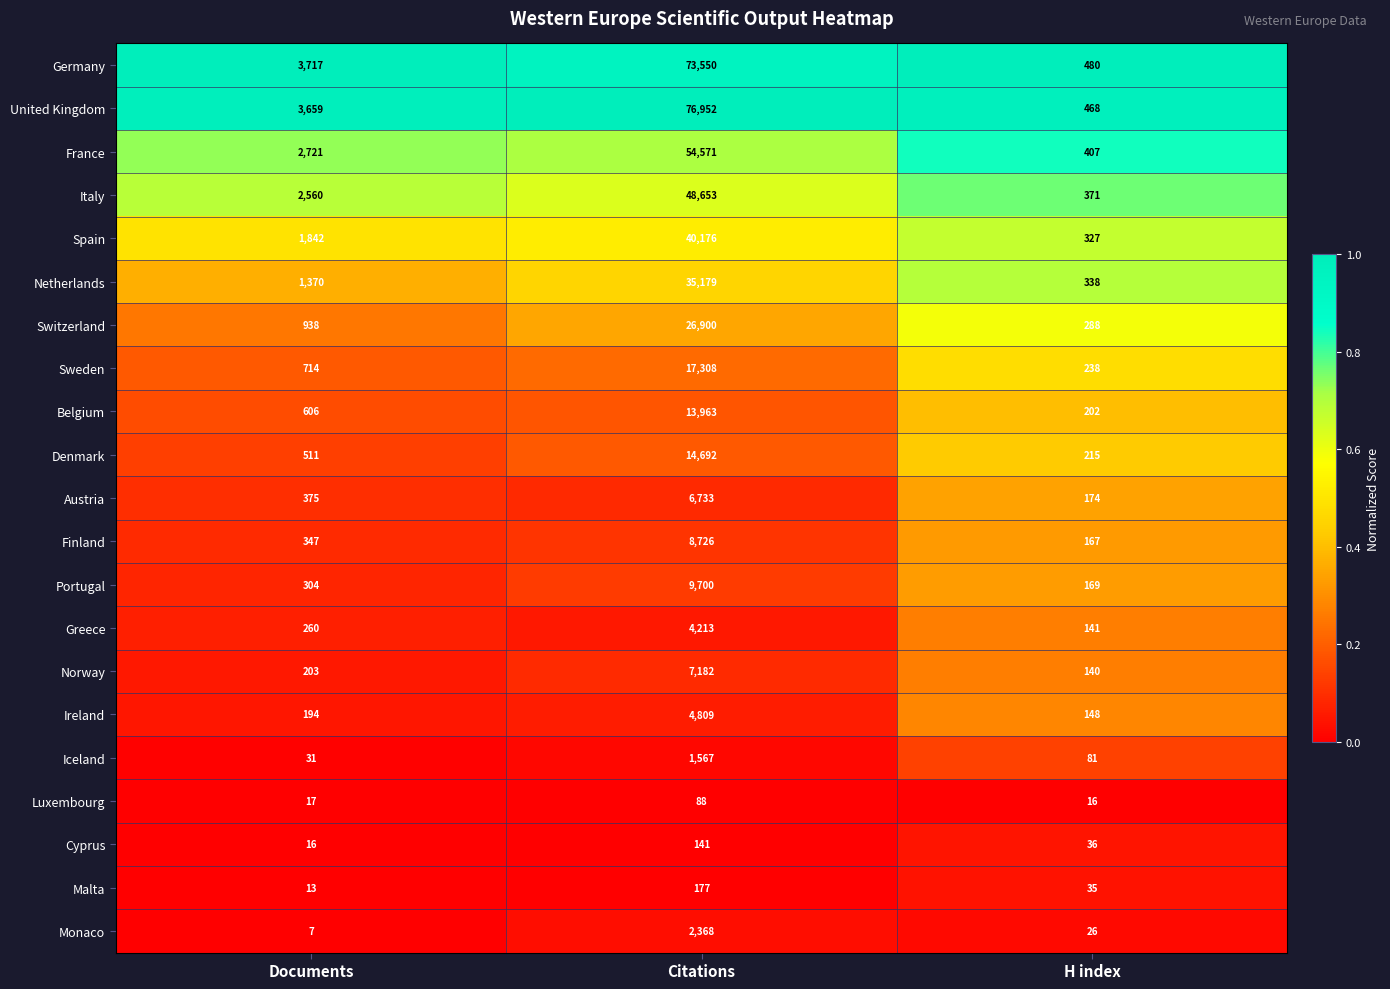

What is the difference between the highest and lowest values at H index?

464